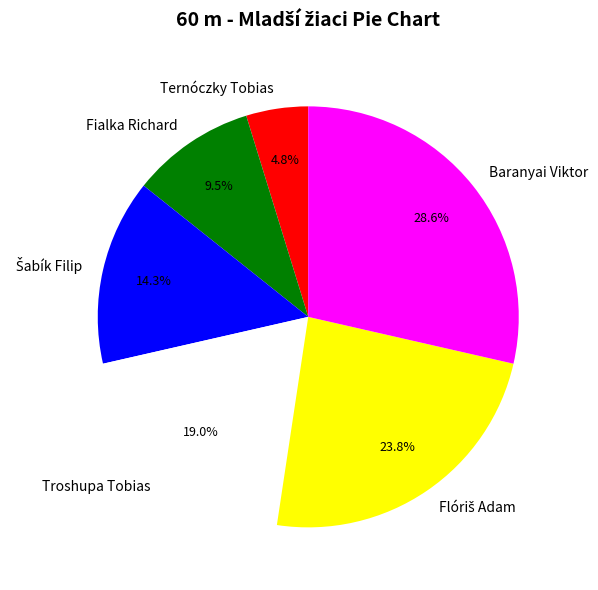

To the nearest percent, what is the average slice percentage?

17%